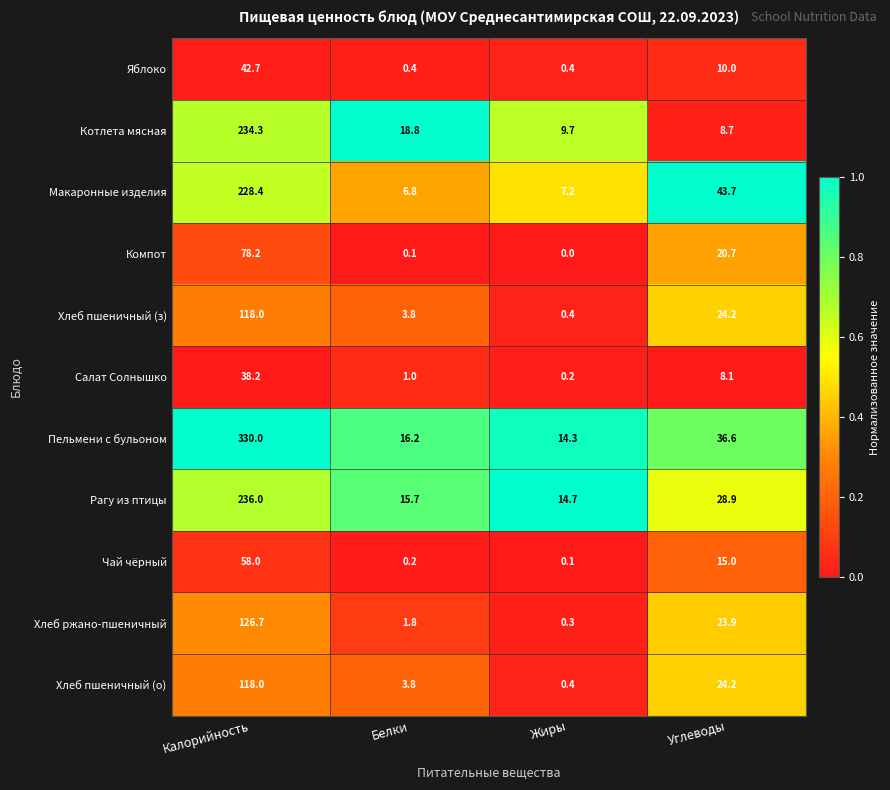

At which category is the sum across all series the highest?

Калорийность